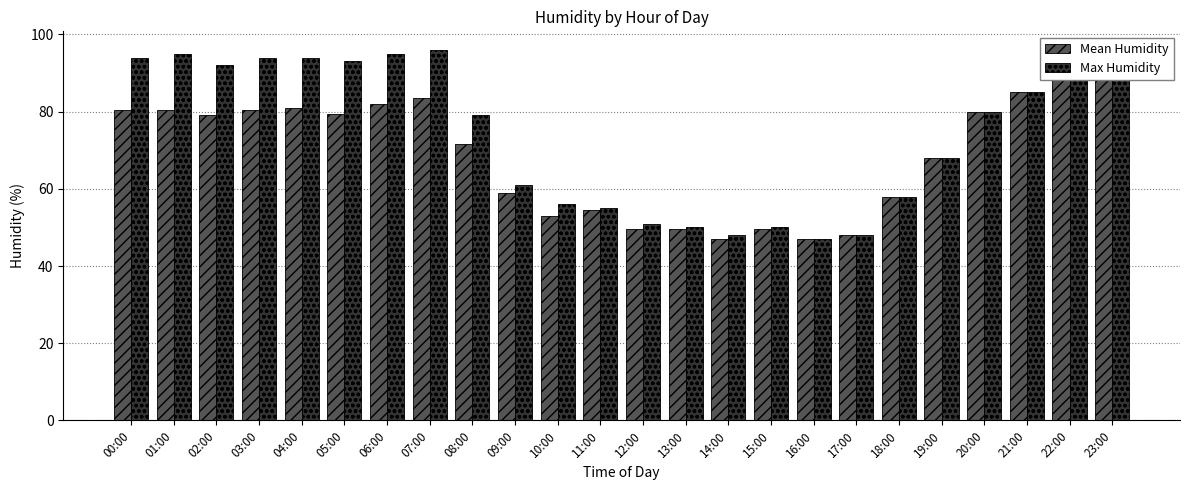

Reading left to right, list all the values displayed in this chart.

Mean Humidity: 80.5	80.5	79.0	80.5	81.0	79.5	82.0	83.5	71.5	59.0	53.0	54.5	49.5	49.5	47.0	49.5	47.0	48.0	58.0	68.0	80.0	85.0	91.0	92.0
Max Humidity: 94.0	95.0	92.0	94.0	94.0	93.0	95.0	96.0	79.0	61.0	56.0	55.0	51.0	50.0	48.0	50.0	47.0	48.0	58.0	68.0	80.0	85.0	91.0	92.0